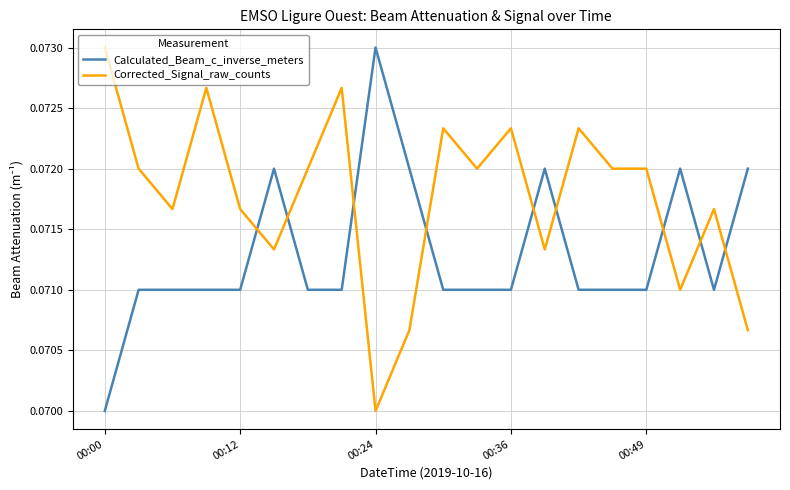

True or false: Calculated_Beam_c_inverse_meters and Corrected_Signal_raw_counts intersect in this chart.

True